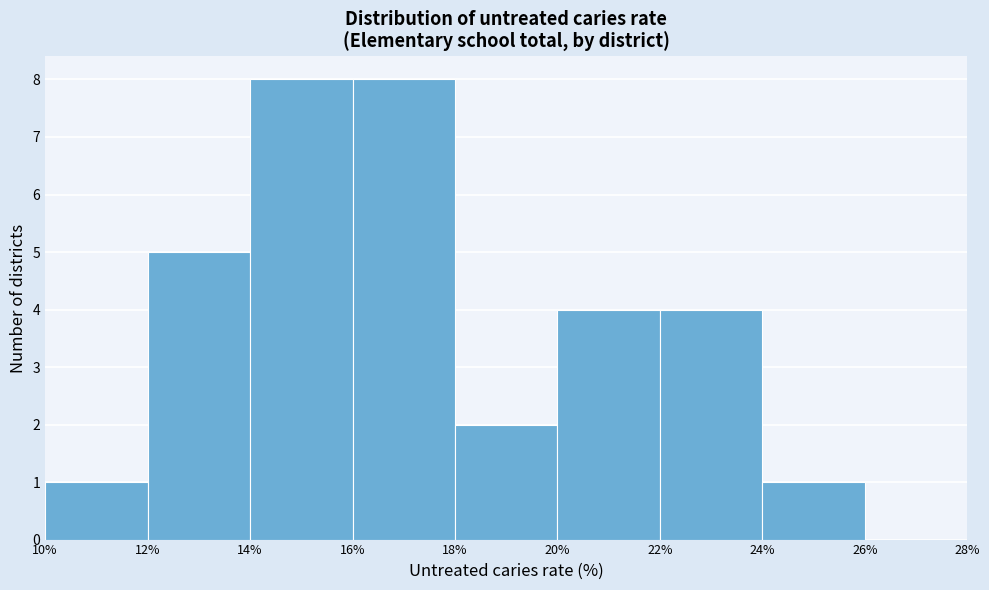

Reading left to right, list every bar in this chart as the range it spans on the x-axis followed by its height. The values are not printed on the chart, so give them approximately, as read against the axis.

10% to 12%: 1
12% to 14%: 5
14% to 16%: 8
16% to 18%: 8
18% to 20%: 2
20% to 22%: 4
22% to 24%: 4
24% to 26%: 1
26% to 28%: 0